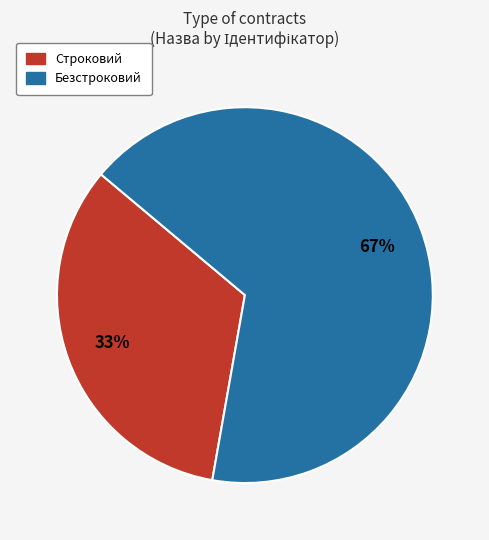

Rank the categories by value from lowest to highest.

Строковий, Безстроковий